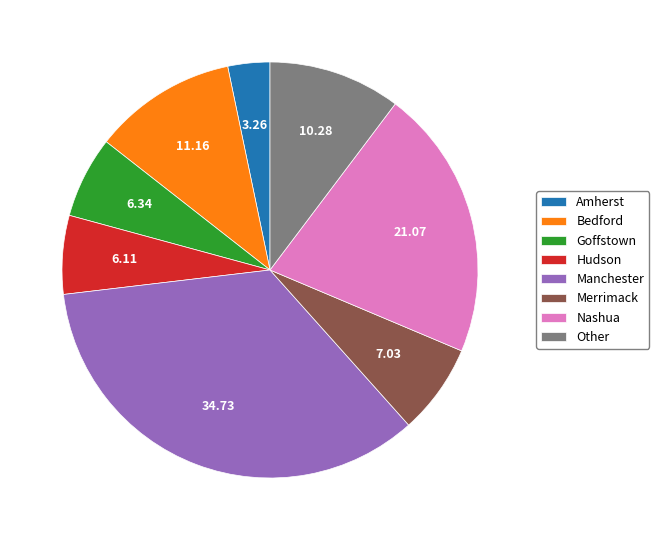

How many segments does this pie chart have?

8